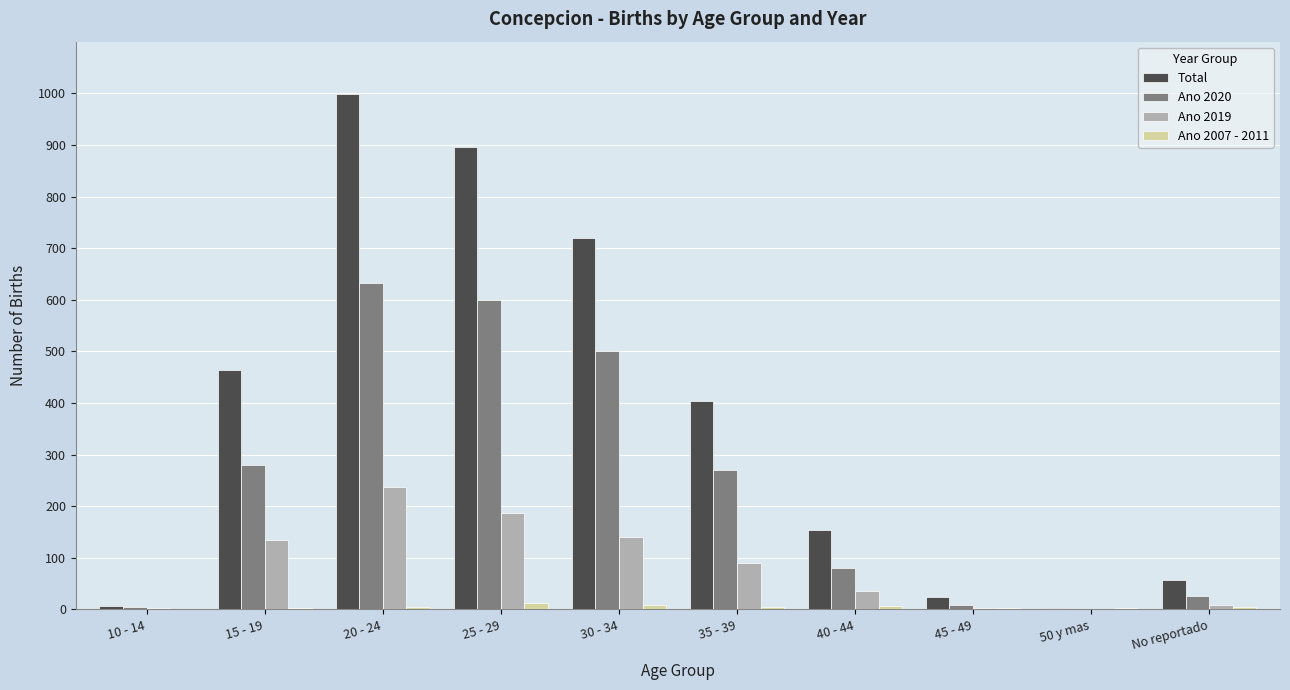

How many groups of bars are there?

10